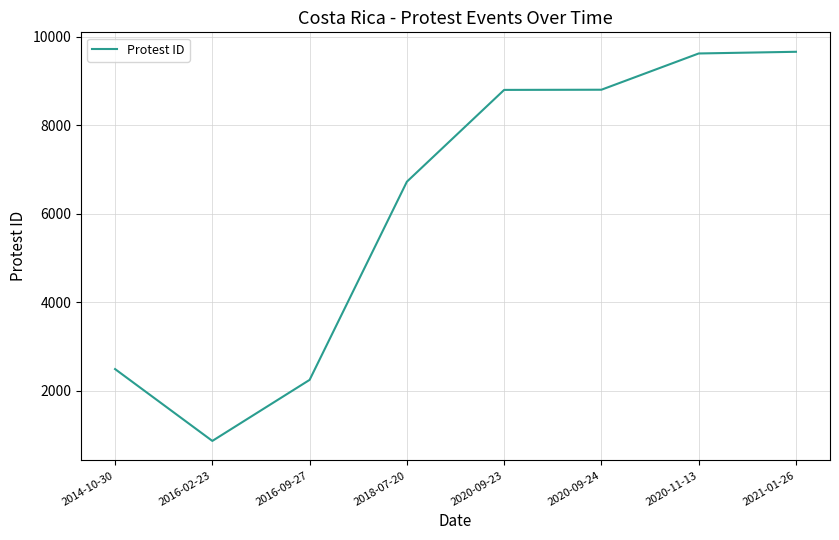

What is the change in value from 2018-07-20 to 2020-09-24?

+2078